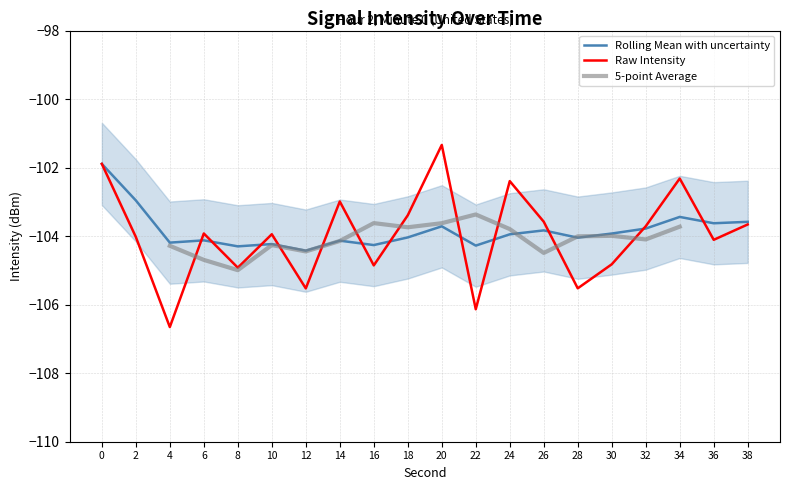

What is the maximum value for intensity(dBm)?

-101.3